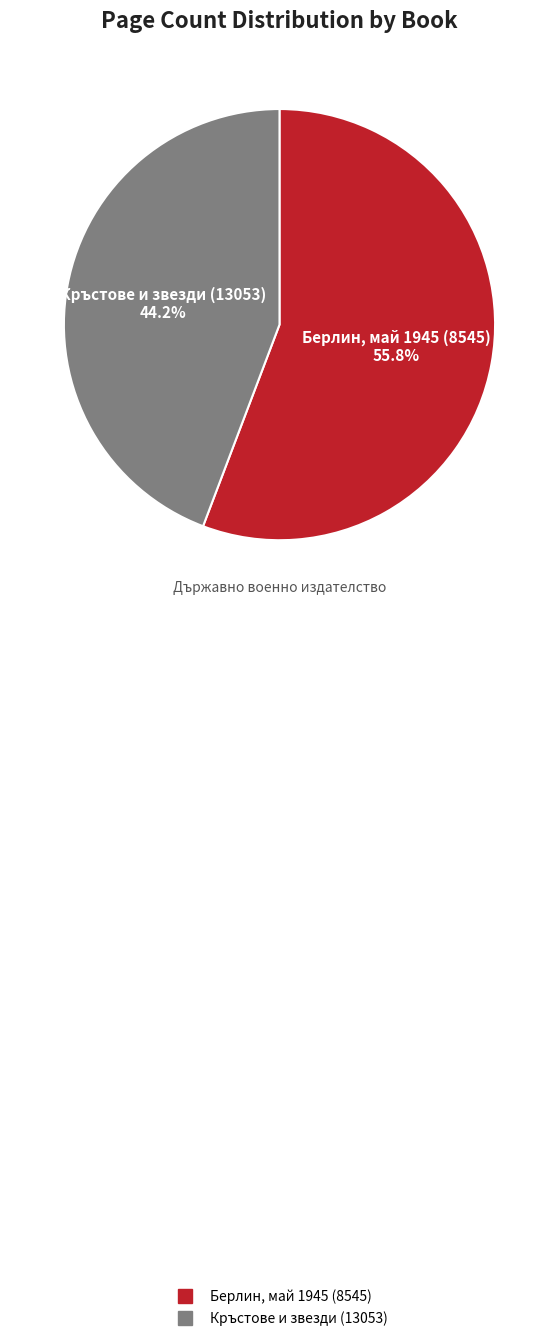

To the nearest percent, what percentage of the pie is Кръстове и звезди (13053)?

44%